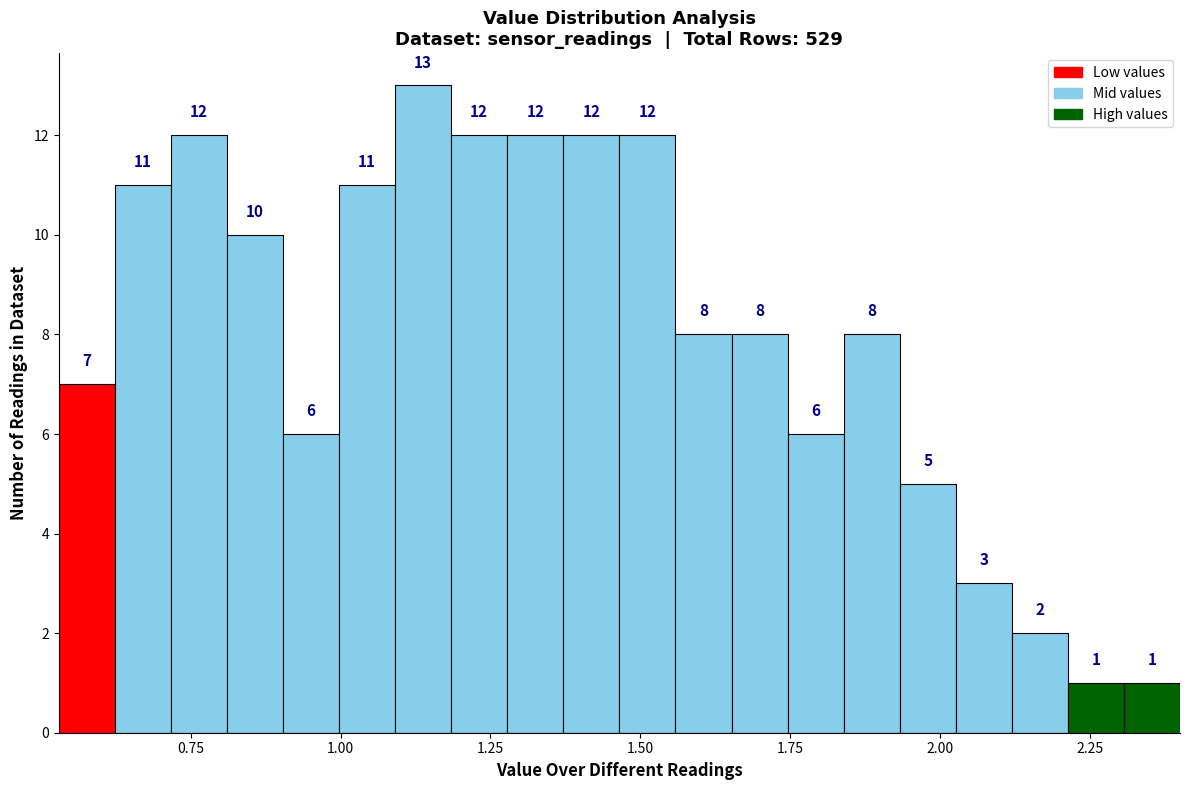

Read against the x-axis, roughly where is the centre of the tallest bar?

1.15